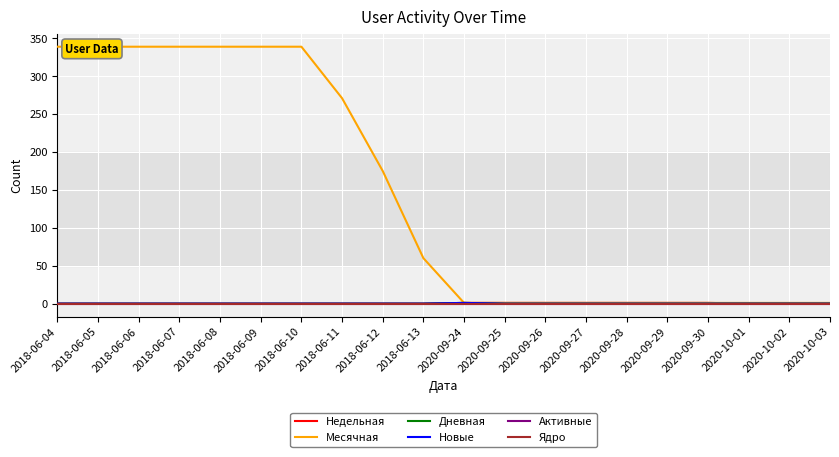

True or false: Дневная has a value of 0 at 2018-06-05.

False